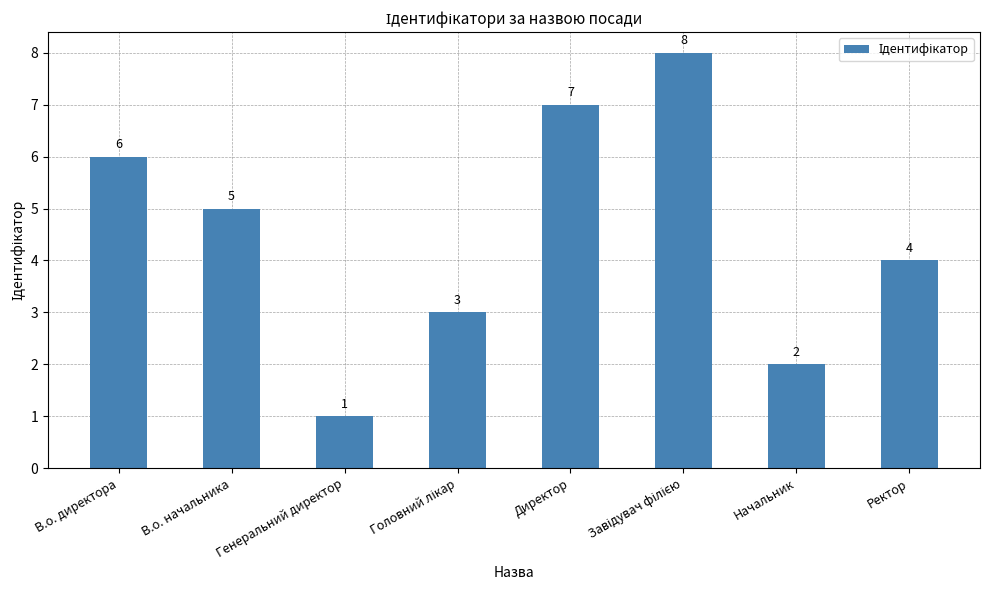

The value at Ректор is 1. True or false?

False